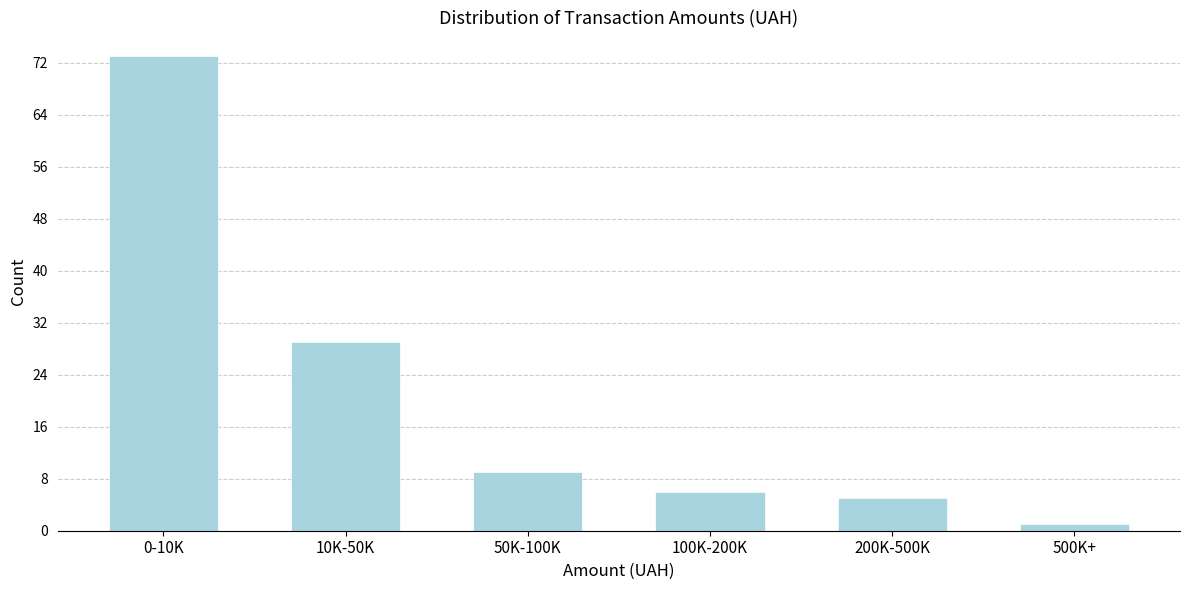

Reading right to left, what are all the values shown in this chart?

500K+=1	200K-500K=5	100K-200K=6	50K-100K=9	10K-50K=29	0-10K=73